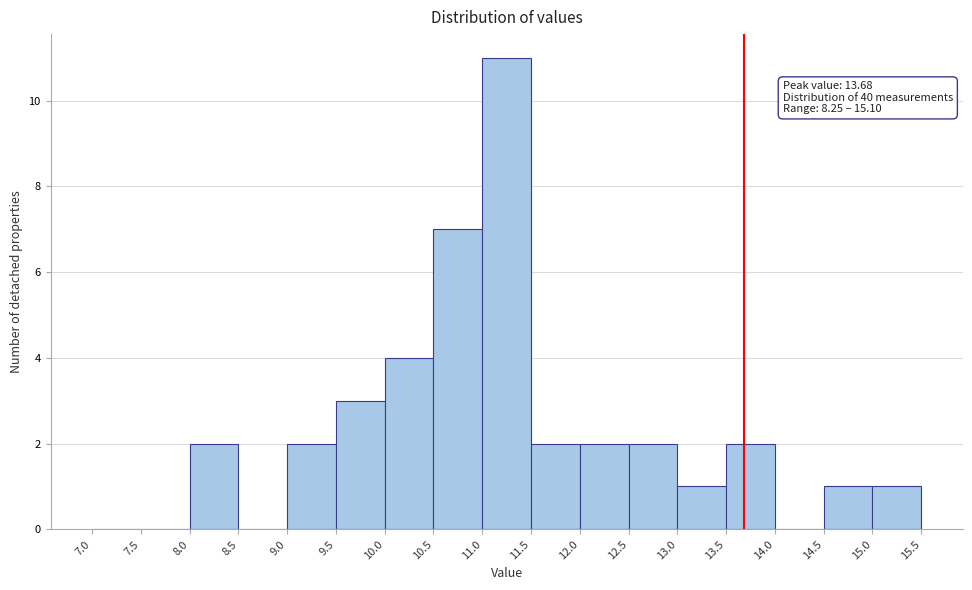

Which range on the x-axis has the tallest bar?

11.0 to 11.5